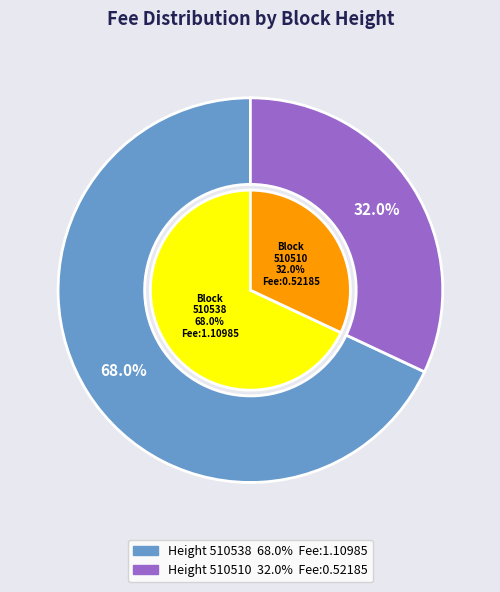

What is the change in value from 510538 to 510510?

-0.6